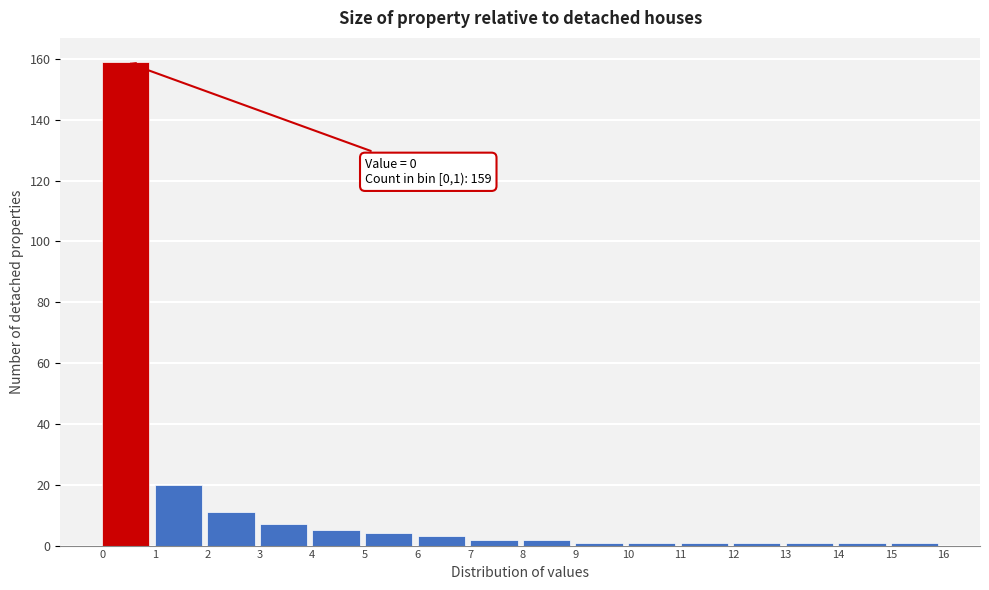

Over which range of the x-axis is the bar tallest?

0 to 1